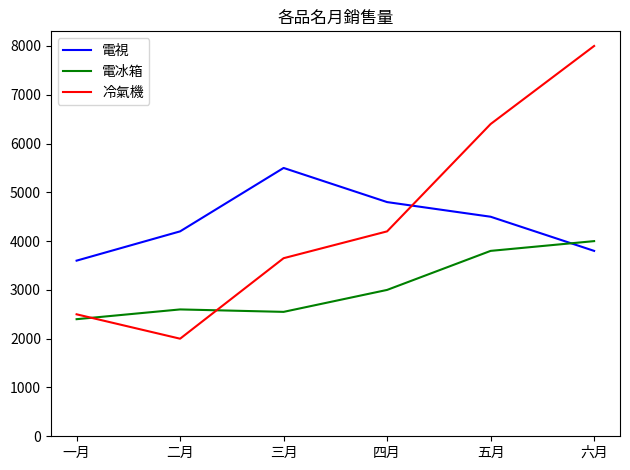

Is this an area chart (filled region under the line)?

No